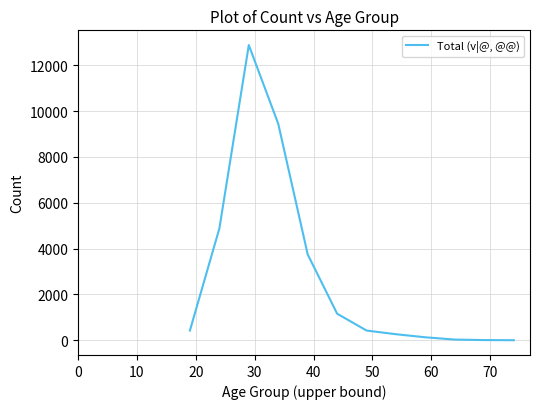

What is the difference between the maximum and minimum values?

12882